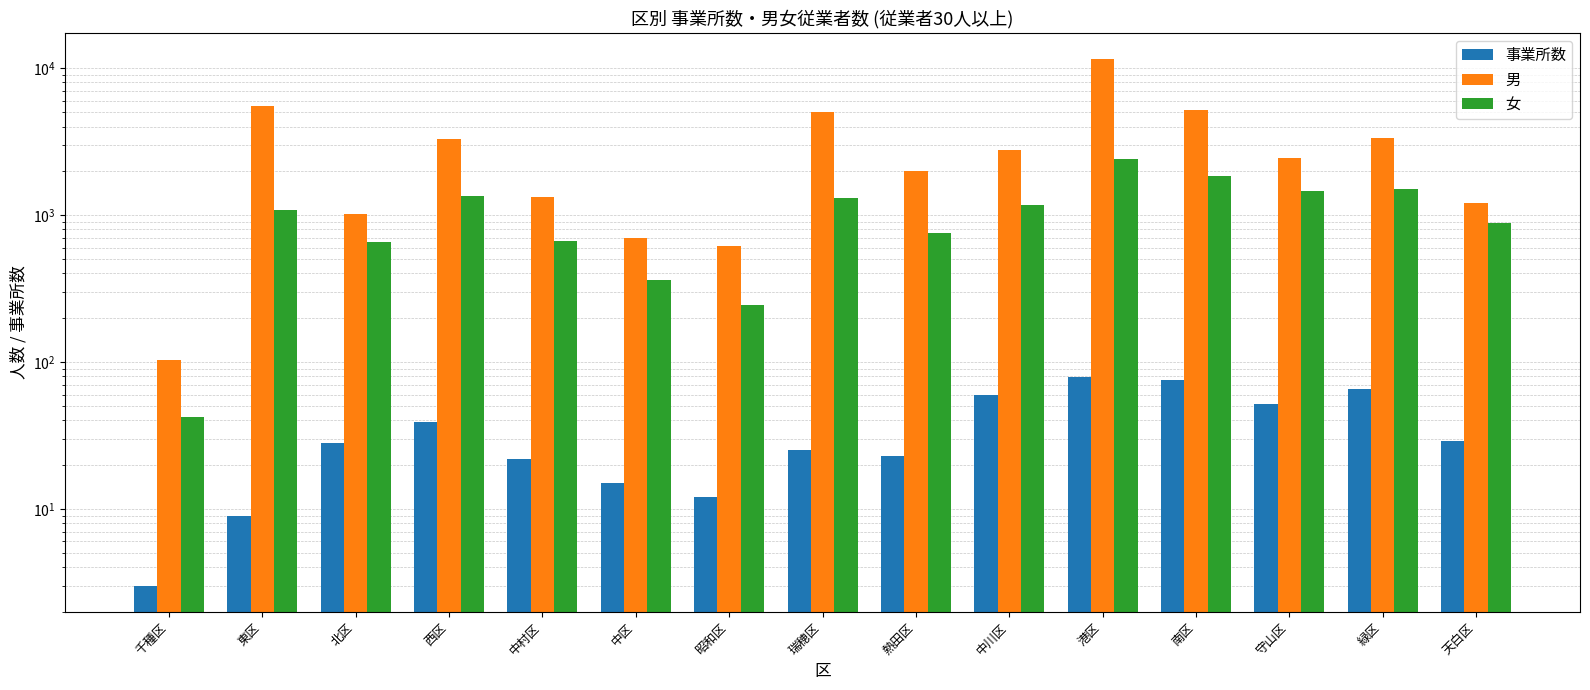

How many bars are there in total?

45